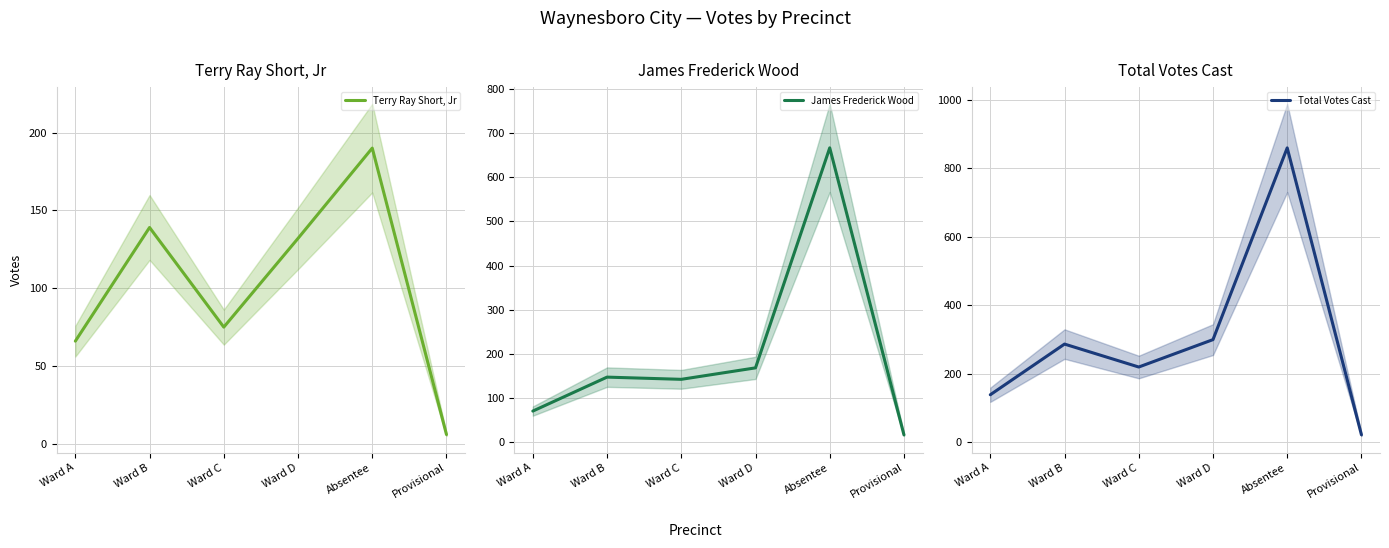

Which has a higher value, Ward C or Absentee?

Absentee